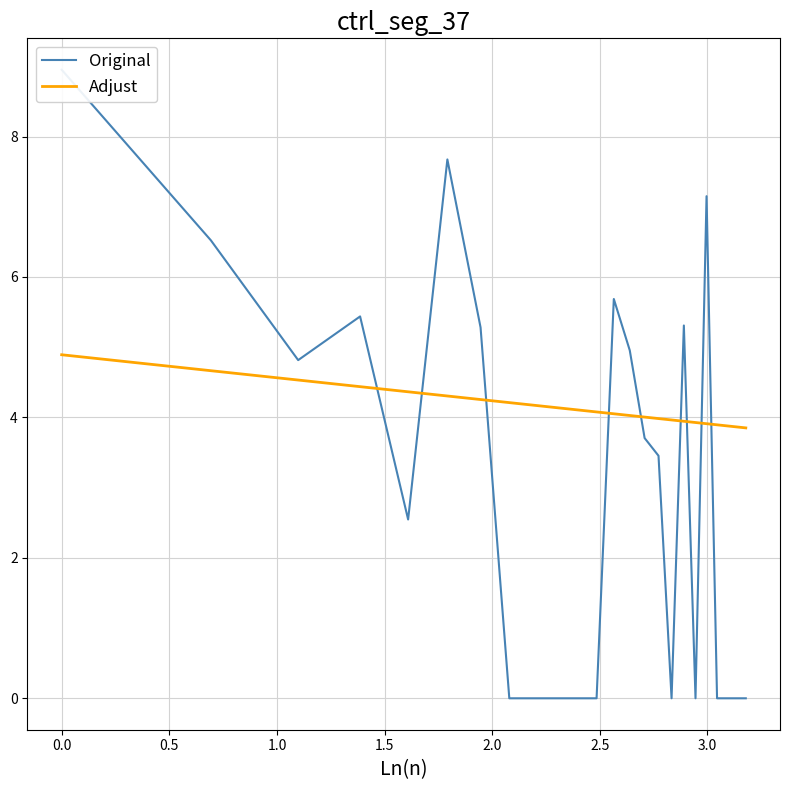

Is it true that Adjust equals 7.1 at 13?

False